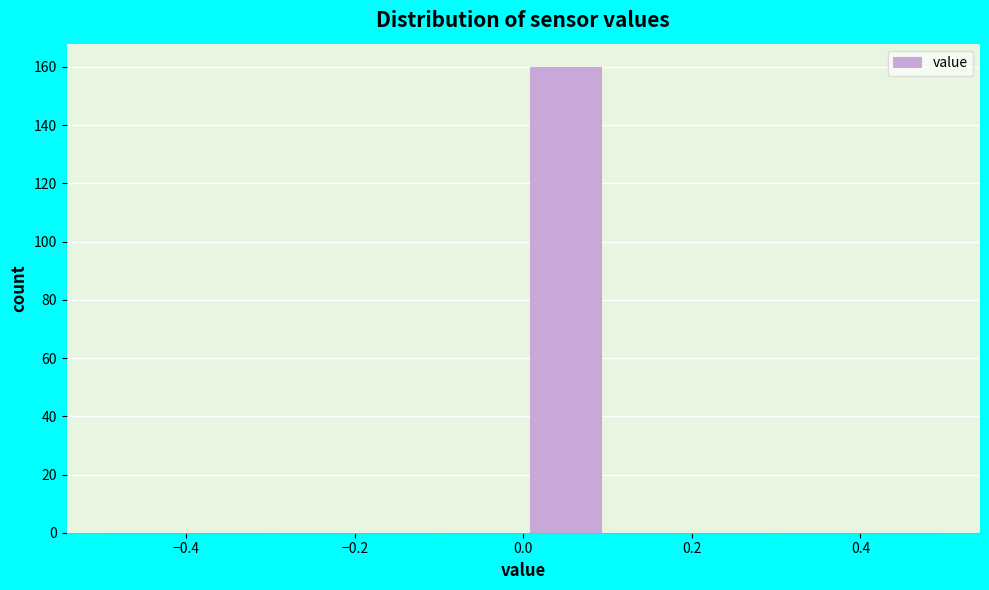

Reading left to right, list every bar in this chart as the range it spans on the x-axis followed by its height. The values are not printed on the chart, so give them approximately, as read against the axis.

-0.5 to -0.4: 0
-0.4 to -0.3: 0
-0.3 to -0.2: 0
-0.2 to -0.1: 0
-0.1 to 0.0: 0
0.0 to 0.1: 160
0.1 to 0.2: 0
0.2 to 0.3: 0
0.3 to 0.4: 0
0.4 to 0.5: 0